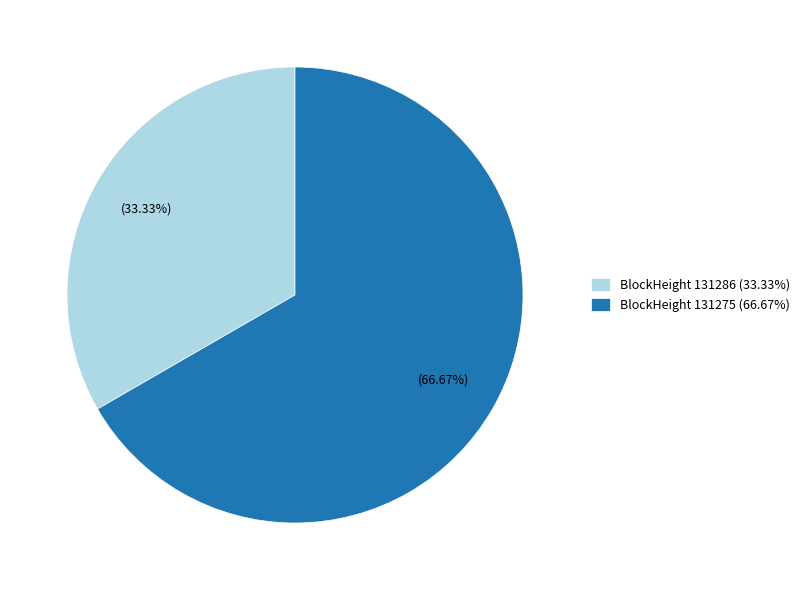

To the nearest percent, what is the average slice percentage?

50%